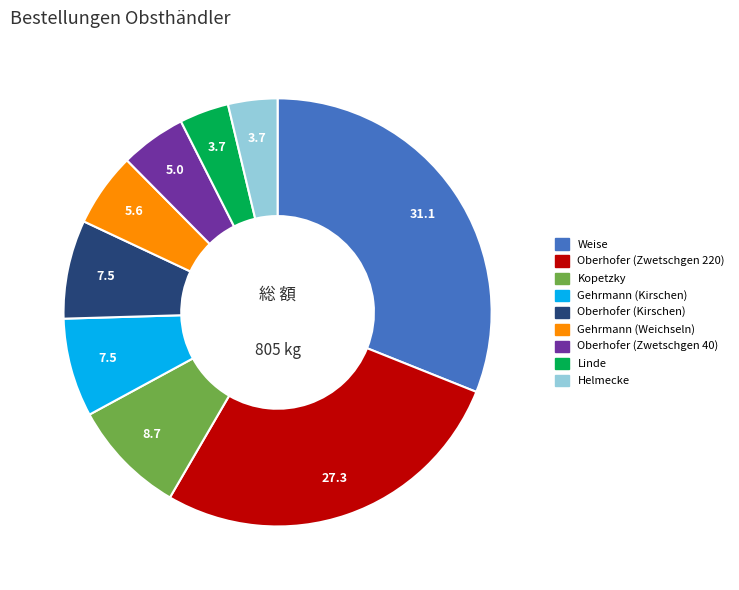

How many segments does this pie chart have?

9